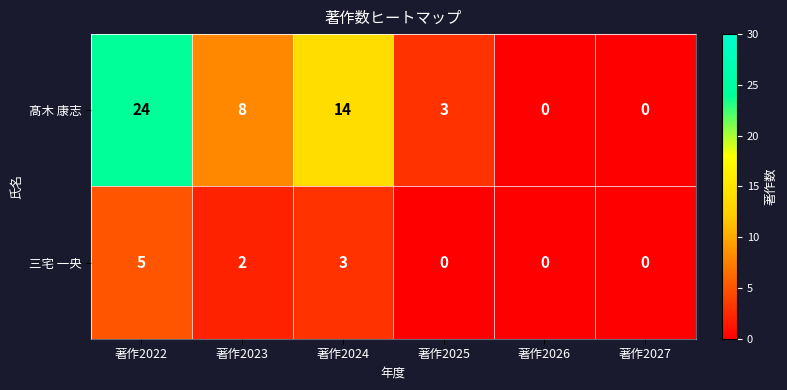

Is the value of 三宅 一央 at 著作2023 greater than the value of 髙木 康志 at 著作2026?

Yes